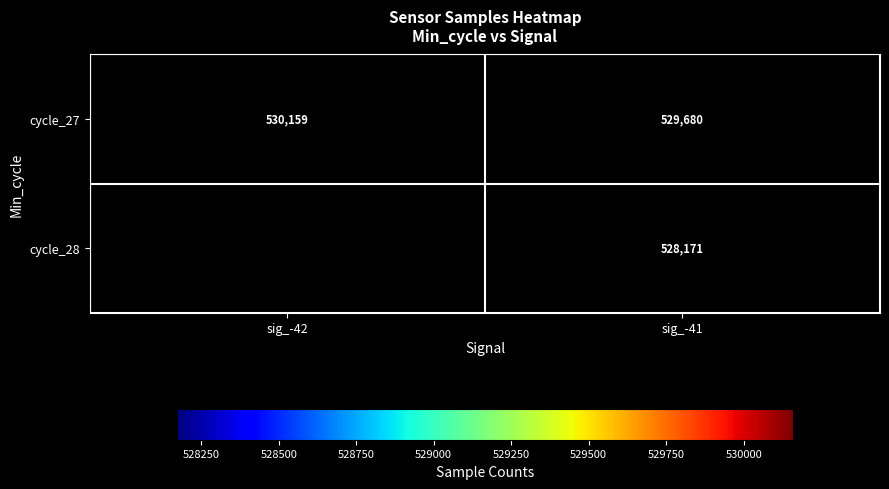

What is the difference between the highest and lowest values at sig_-41?

1509.0